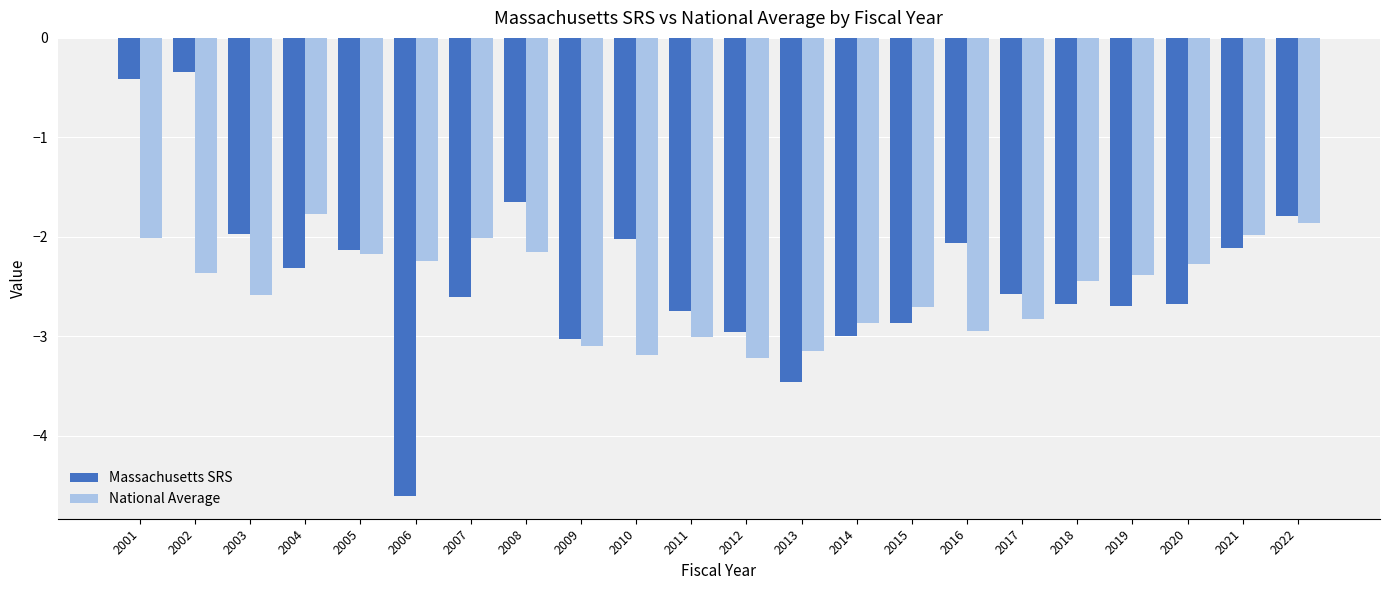

Rank the series by their average value, from lowest to highest.

National Average, Massachusetts SRS